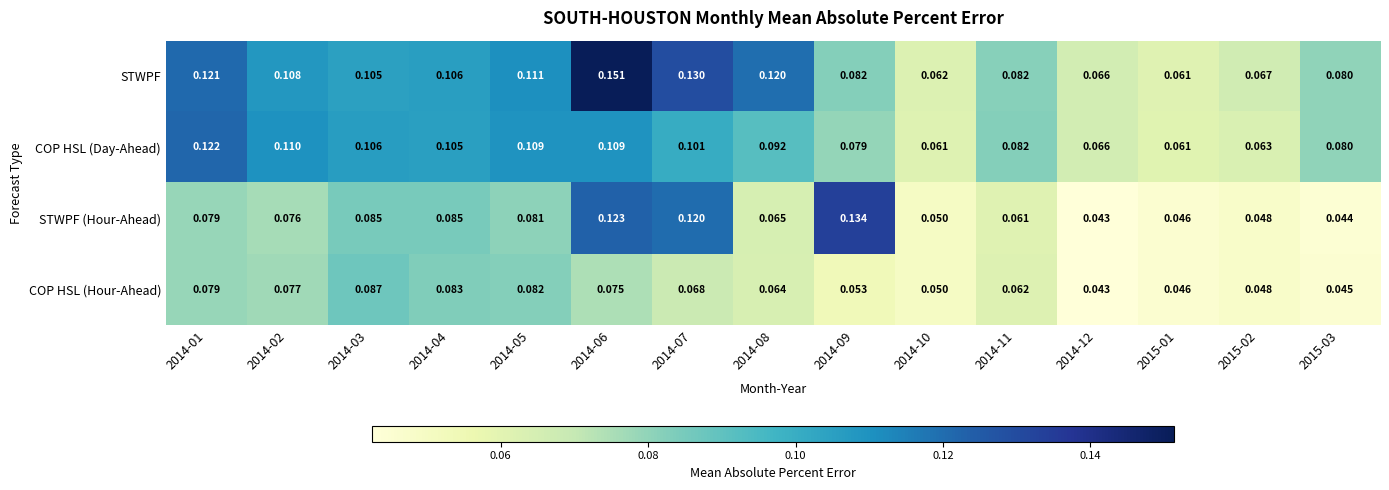

Rank the series at 2014-02 from highest to lowest value.

COP HSL (Day-Ahead), STWPF, COP HSL (Hour-Ahead), STWPF (Hour-Ahead)